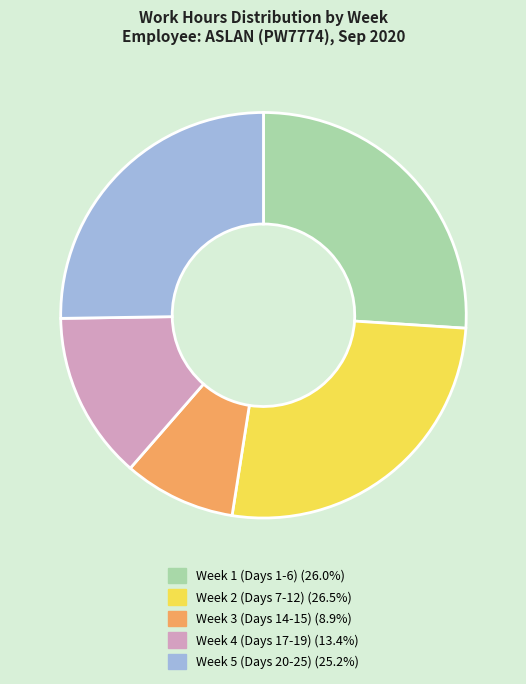

Is there a majority slice in this chart?

No